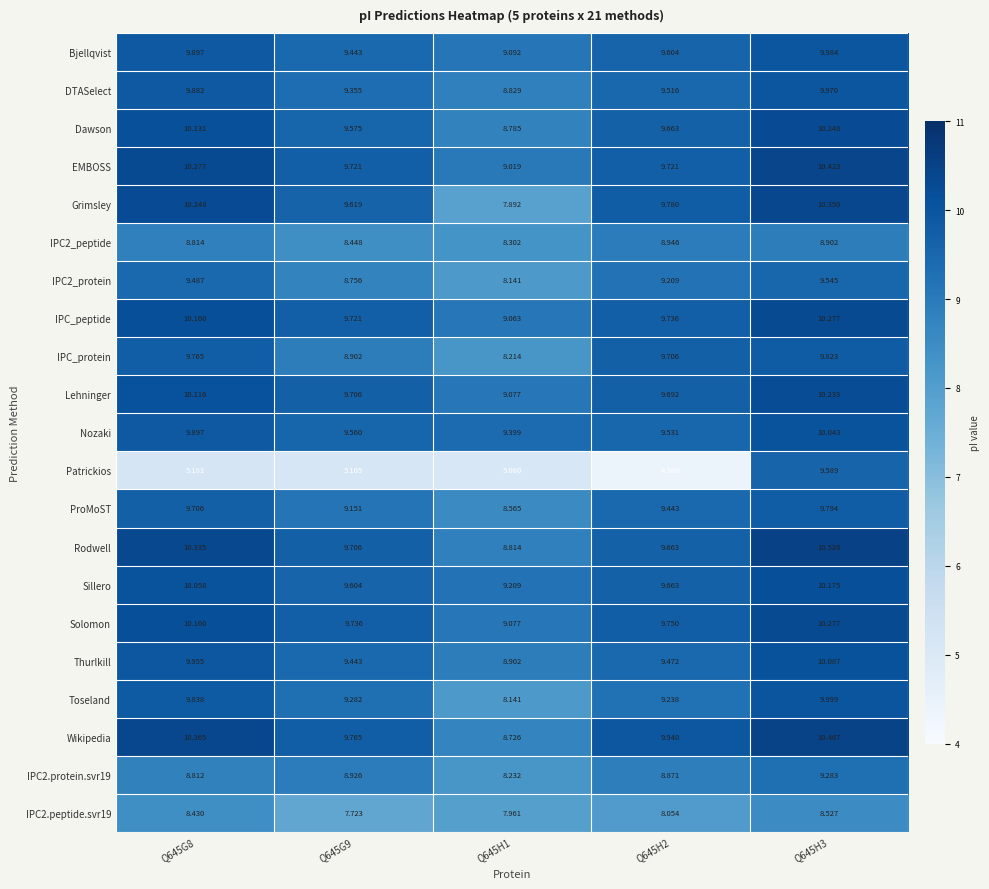

Between Q645H1 and Q645H3, which series saw the biggest shift?

Patrickios